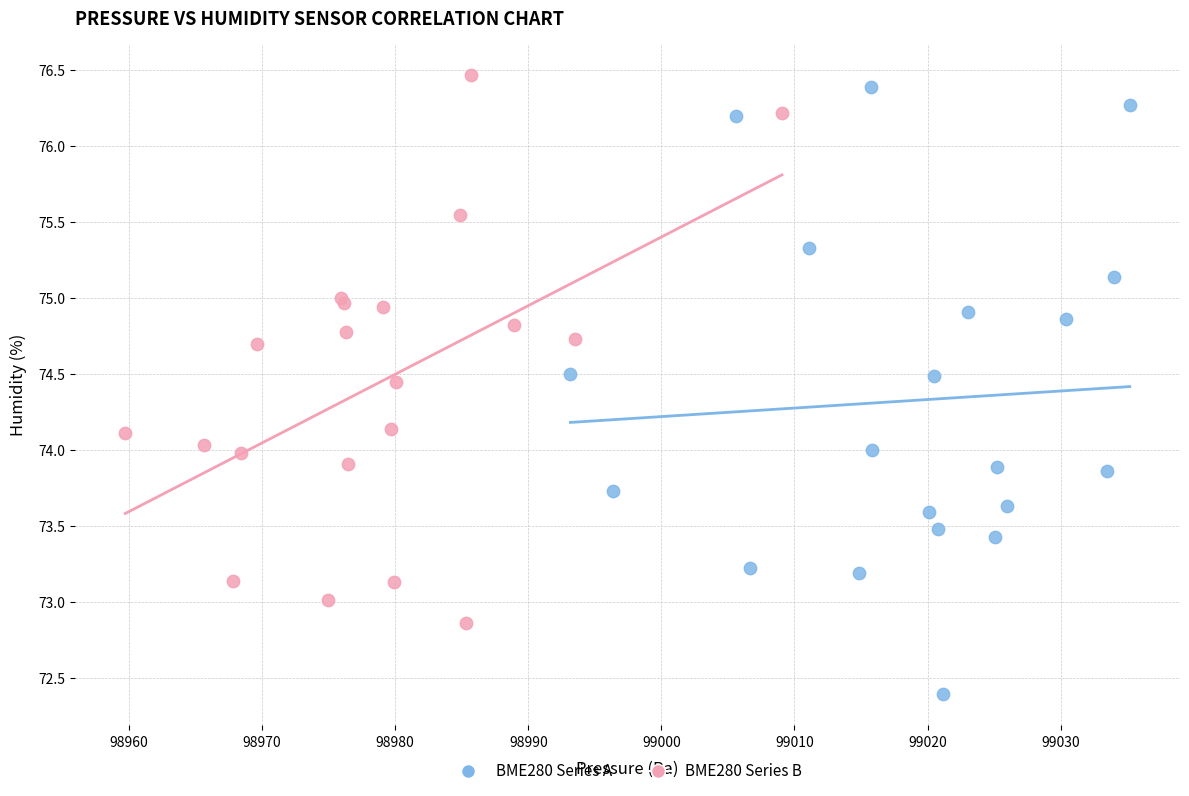

Which series contains the lowest Y value?

BME280 Series A